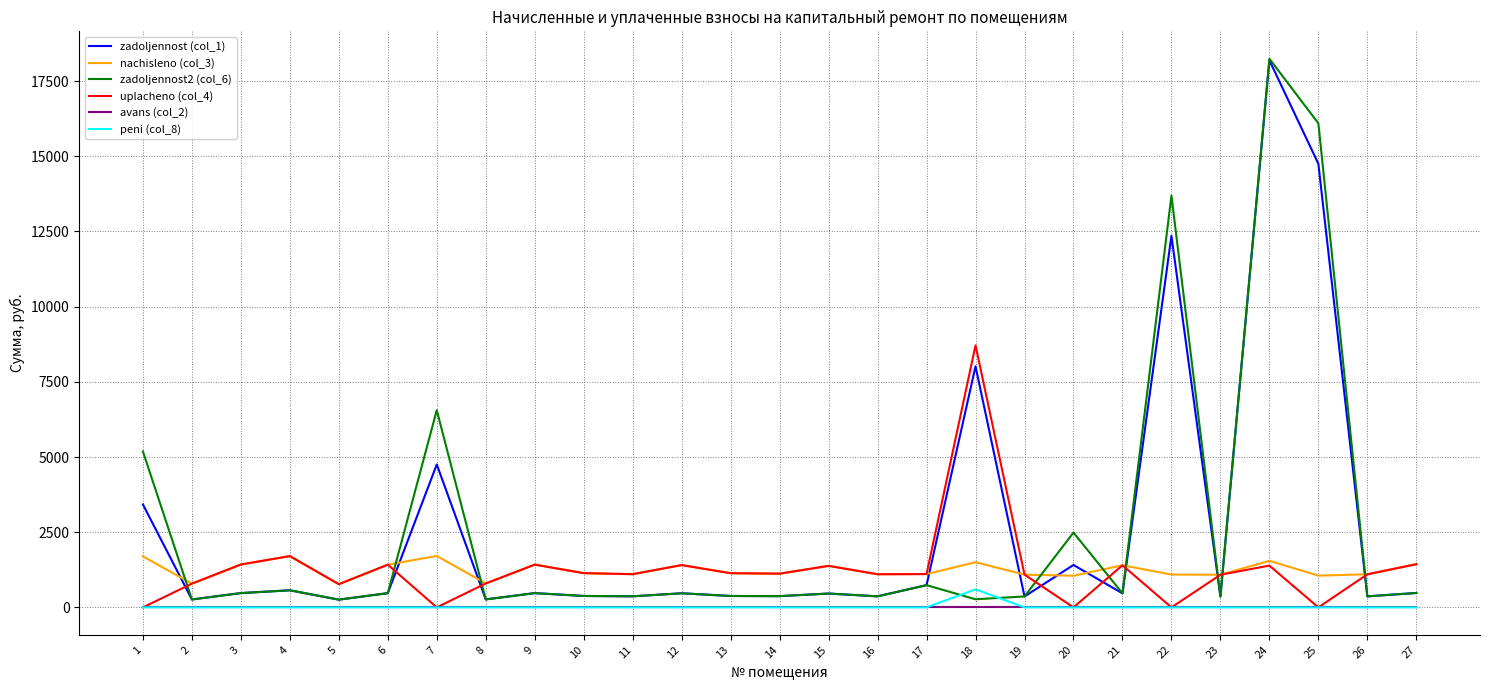

What is the maximum value shown in the chart?

18240.9